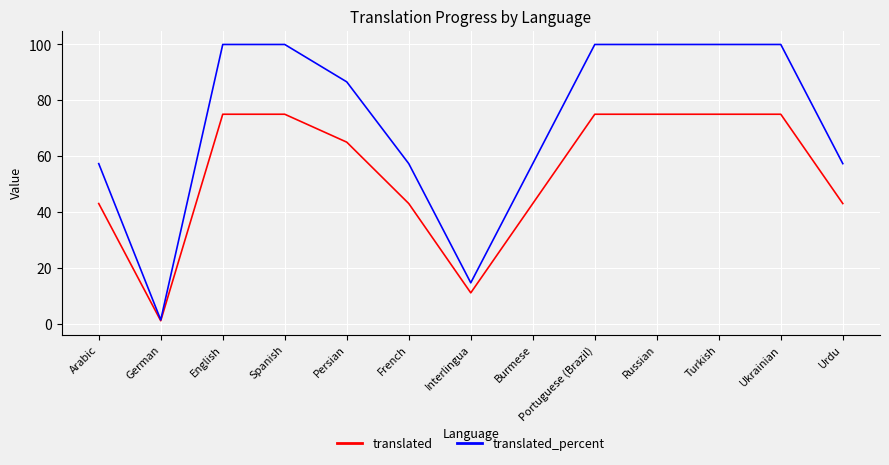

Reading right to left, extract all data points from this chart.

translated: Urdu=43.0	Ukrainian=75.0	Turkish=75.0	Russian=75.0	Portuguese (Brazil)=75.0	Burmese=43.0	Interlingua=11.0	French=43.0	Persian=65.0	Spanish=75.0	English=75.0	German=1.0	Arabic=43.0
translated_percent: Urdu=57.3	Ukrainian=100.0	Turkish=100.0	Russian=100.0	Portuguese (Brazil)=100.0	Burmese=57.3	Interlingua=14.6	French=57.3	Persian=86.6	Spanish=100.0	English=100.0	German=1.3	Arabic=57.3